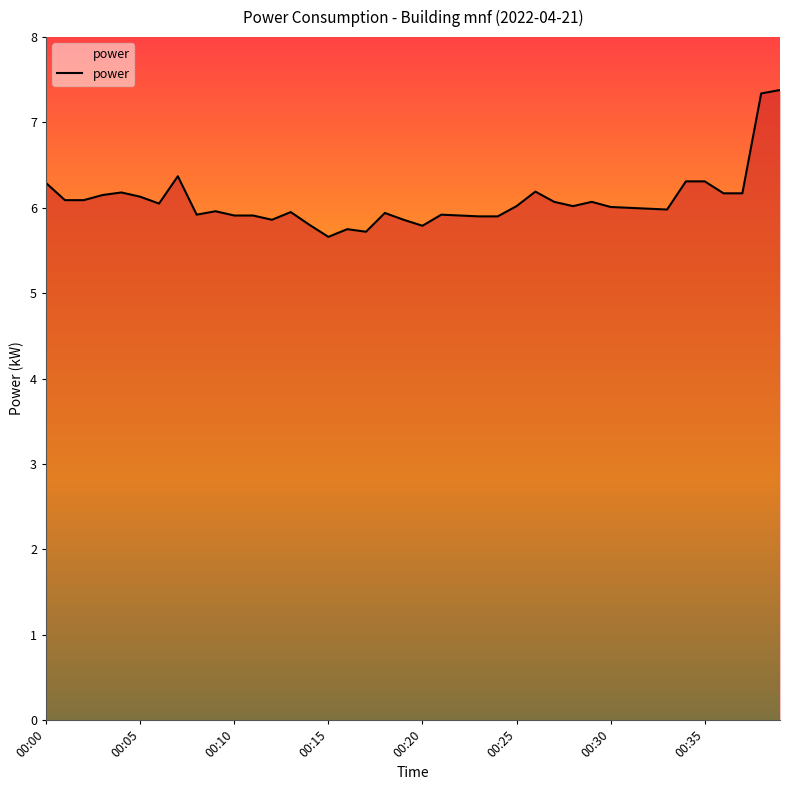

What is the difference between the maximum and minimum values?

1.7